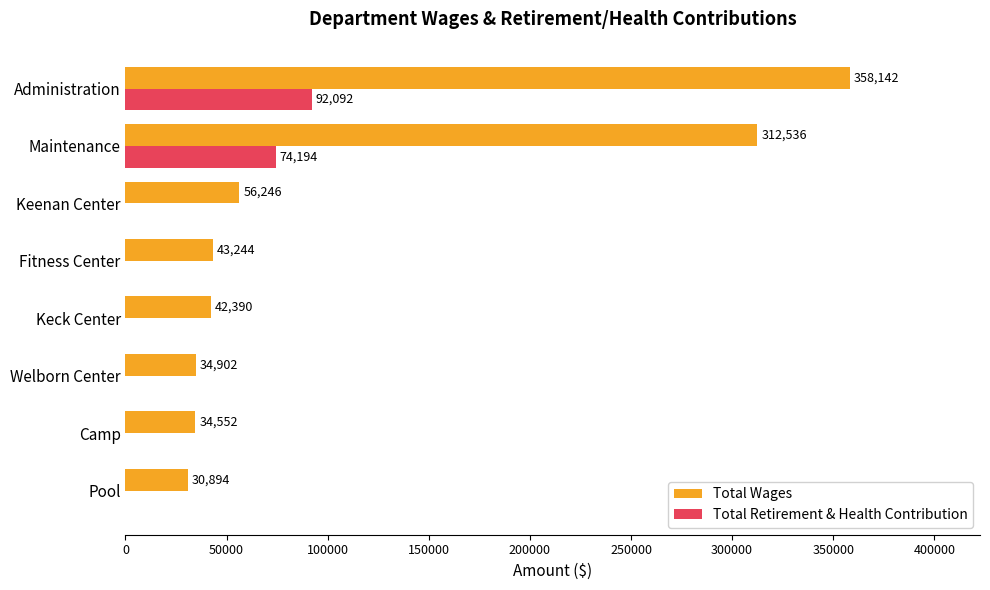

Where is Total Wages nearest to the value 194518?

Maintenance